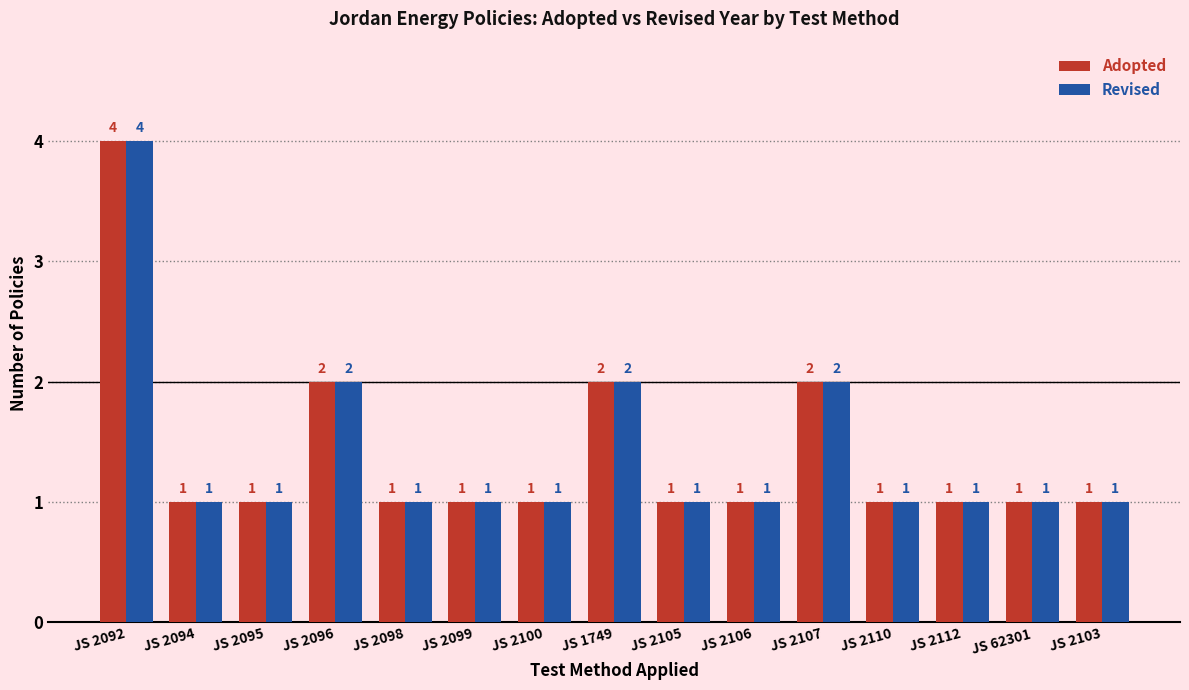

What are all the series names shown in the legend?

Adopted, Revised